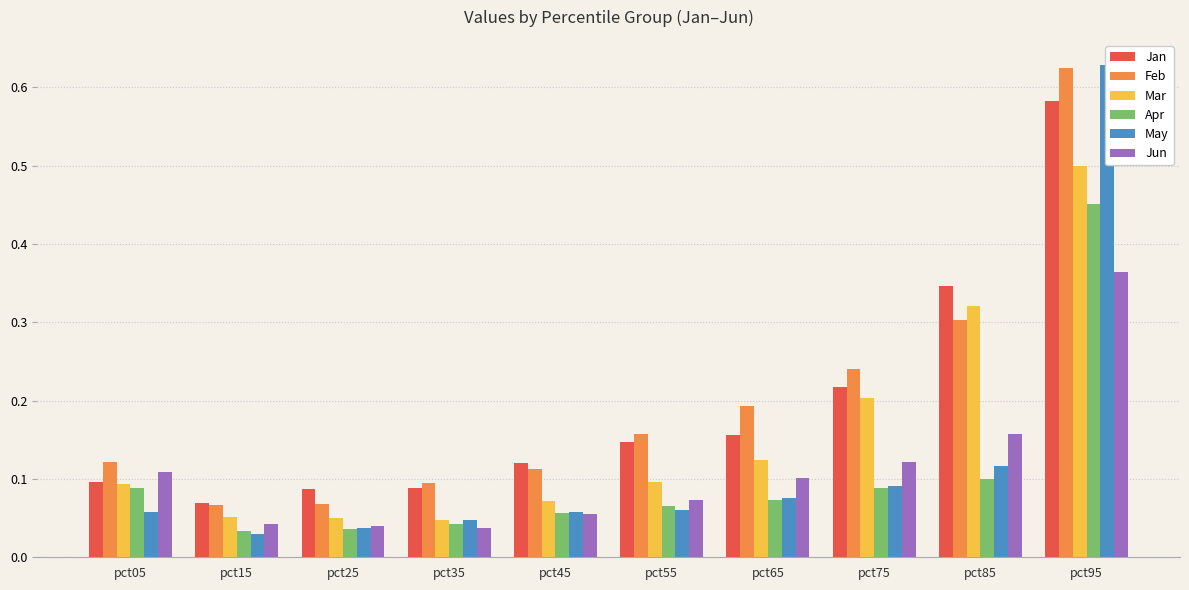

True or false: Jun has a value of 0.1 at pct75.

False